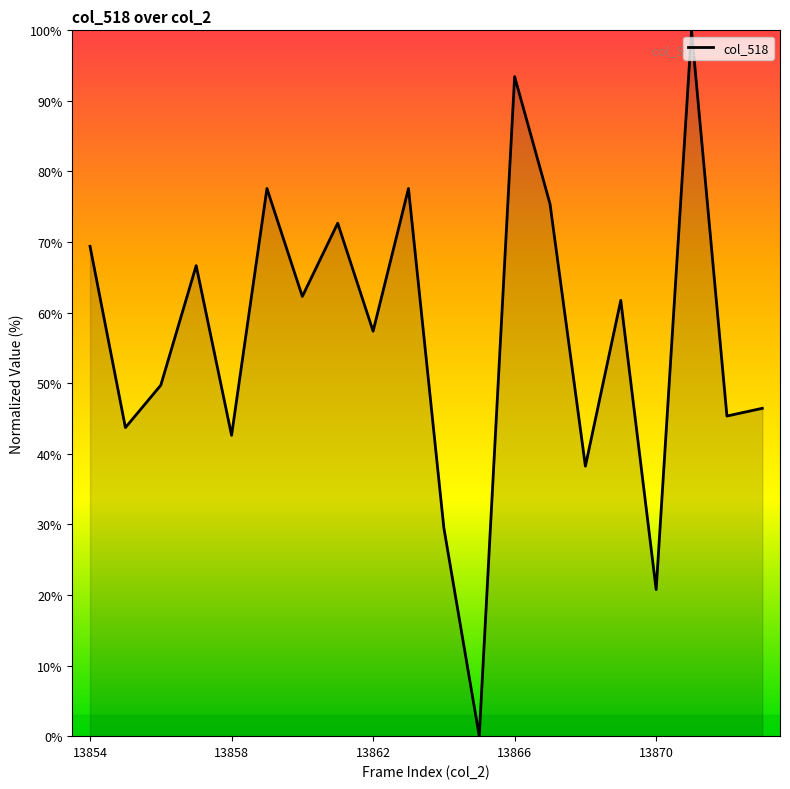

What is the difference between the maximum and minimum values?

100.0